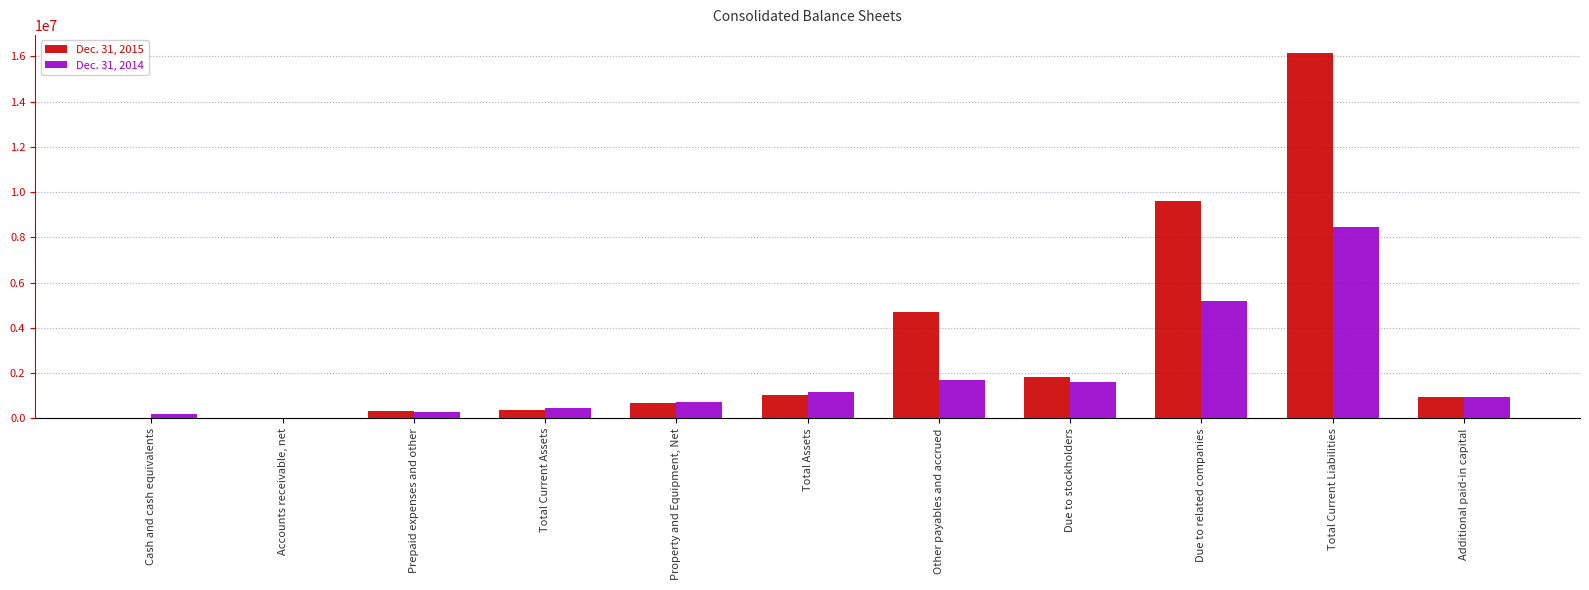

The Dec. 31, 2015 series shows 312911 at Prepaid expenses and other. True or false?

True